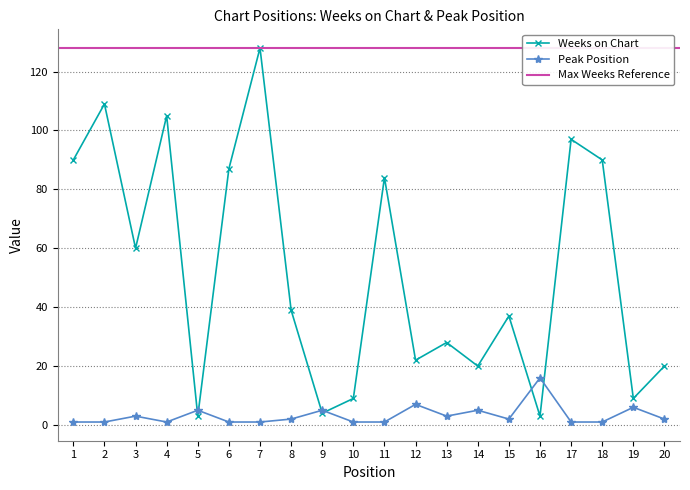

How many data points in Weeks on Chart are above 39?

9